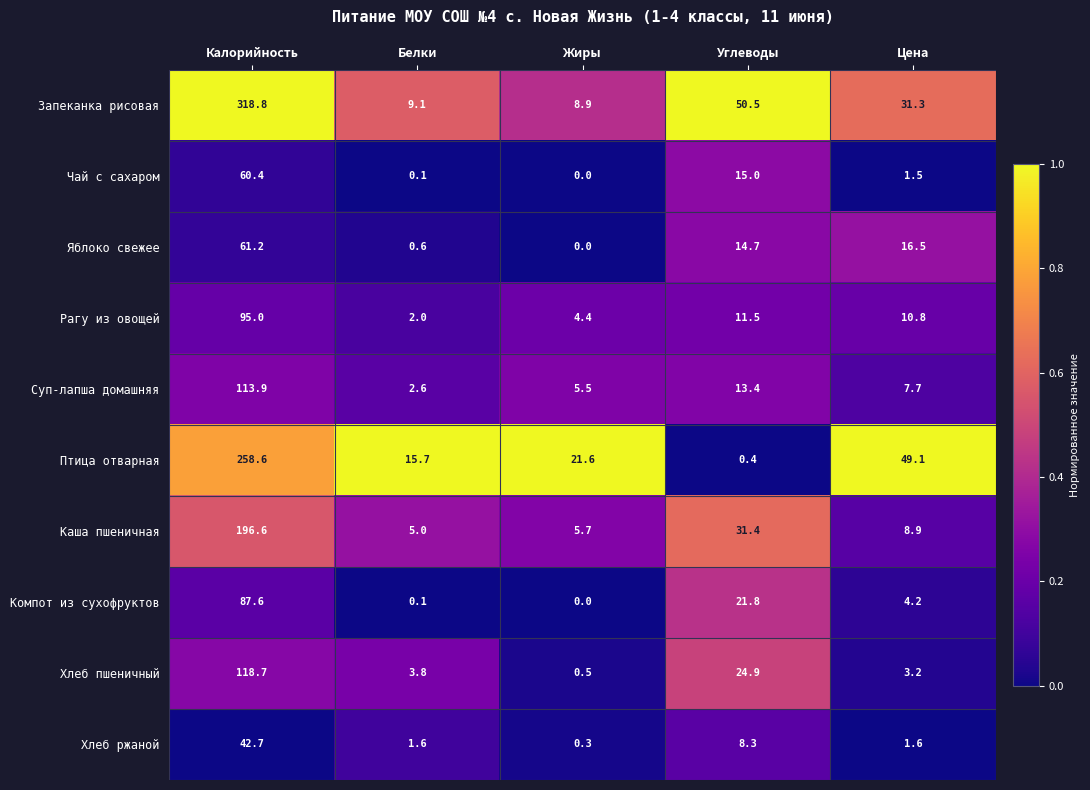

What is the difference between the maximum and minimum values in the Запеканка рисовая series?

309.9